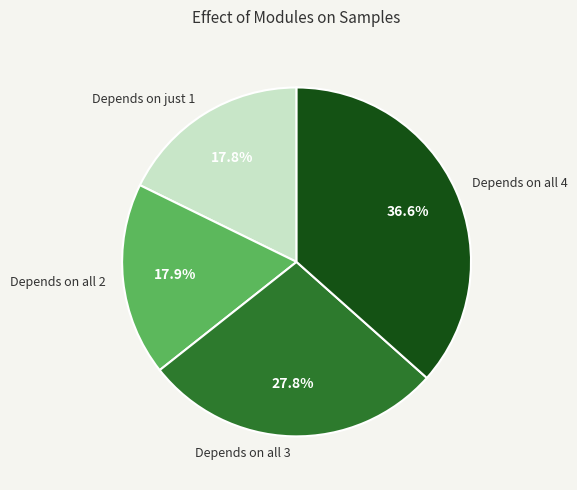

Is there a majority slice in this chart?

No